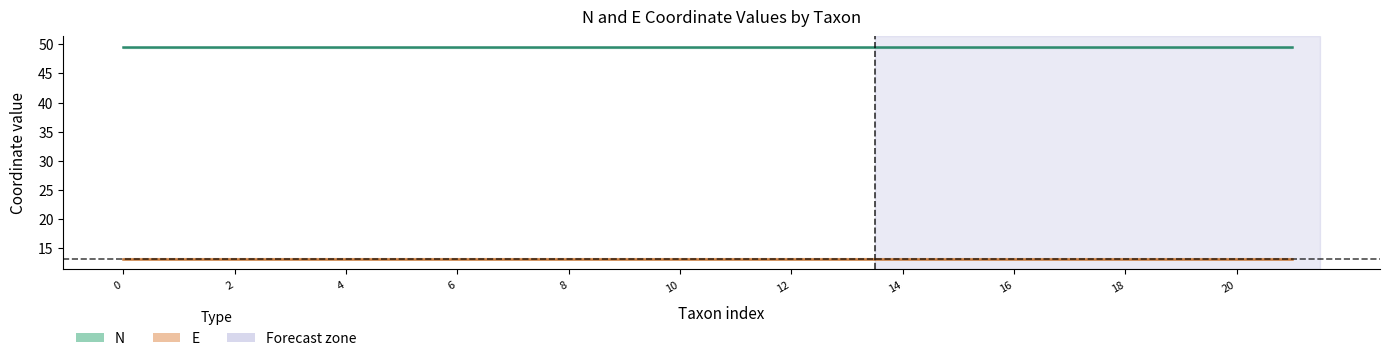

Which series has the largest range (max minus min)?

N